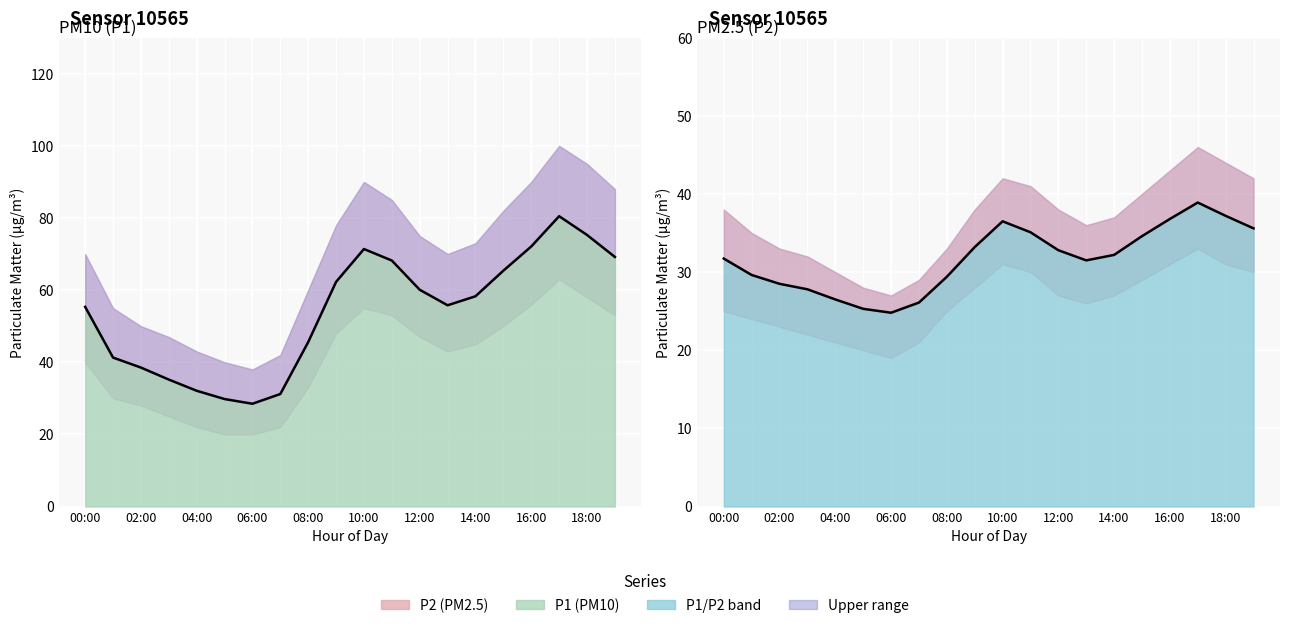

At 17, list the series in order from largest to smallest.

P1 mean line, P2 mean line